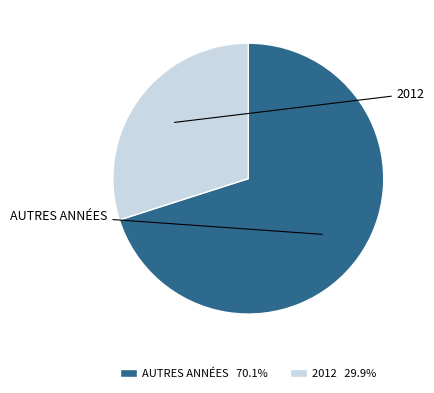

How many slices are in this pie chart?

2